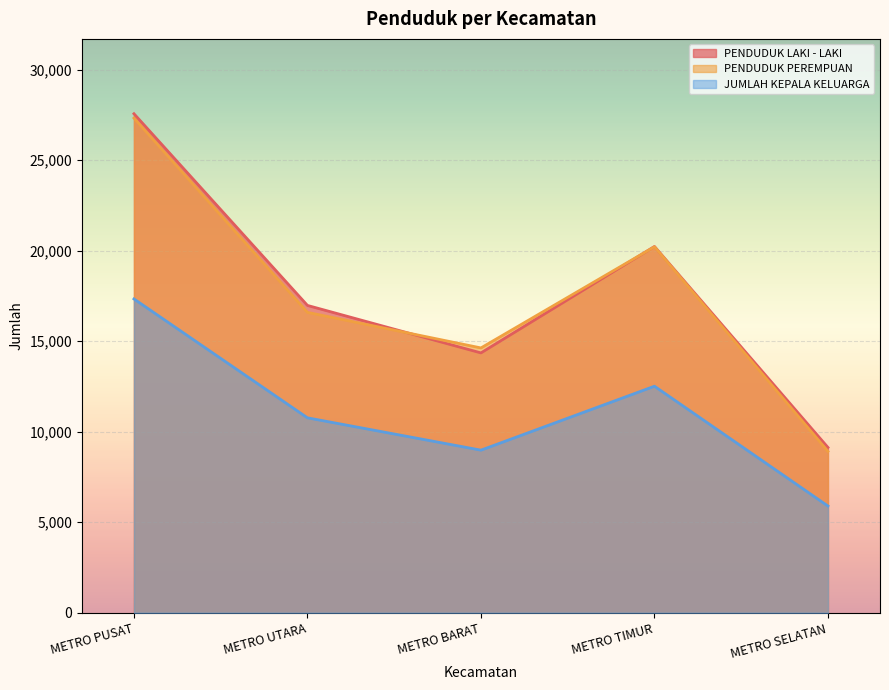

What is the spread (max minus min) of values at METRO SELATAN?

3234